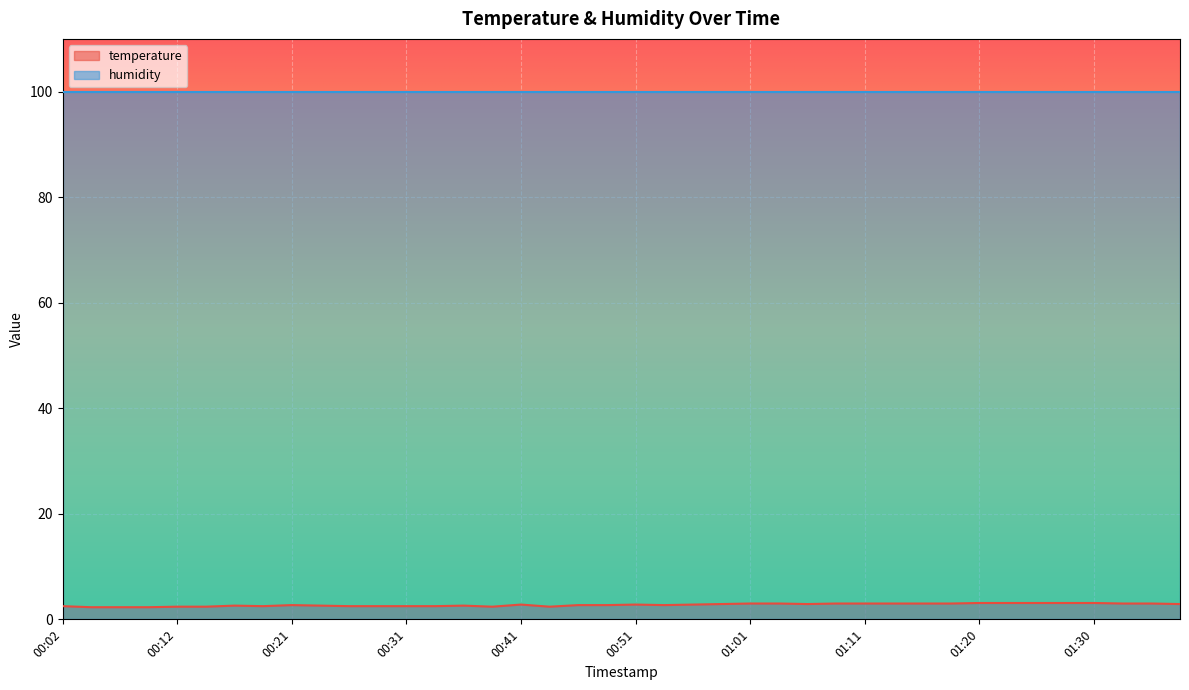

Rank the categories by value from highest to lowest.

01:20, 01:23, 01:25, 01:28, 01:30, 01:01, 01:03, 01:08, 01:11, 01:13, 01:16, 01:18, 01:33, 01:35, 00:58, 01:06, 01:37, 00:41, 00:51, 00:56, 00:21, 00:46, 00:49, 00:53, 00:17, 00:24, 00:36, 00:02, 00:19, 00:26, 00:29, 00:31, 00:34, 00:12, 00:14, 00:38, 00:44, 00:04, 00:07, 00:09